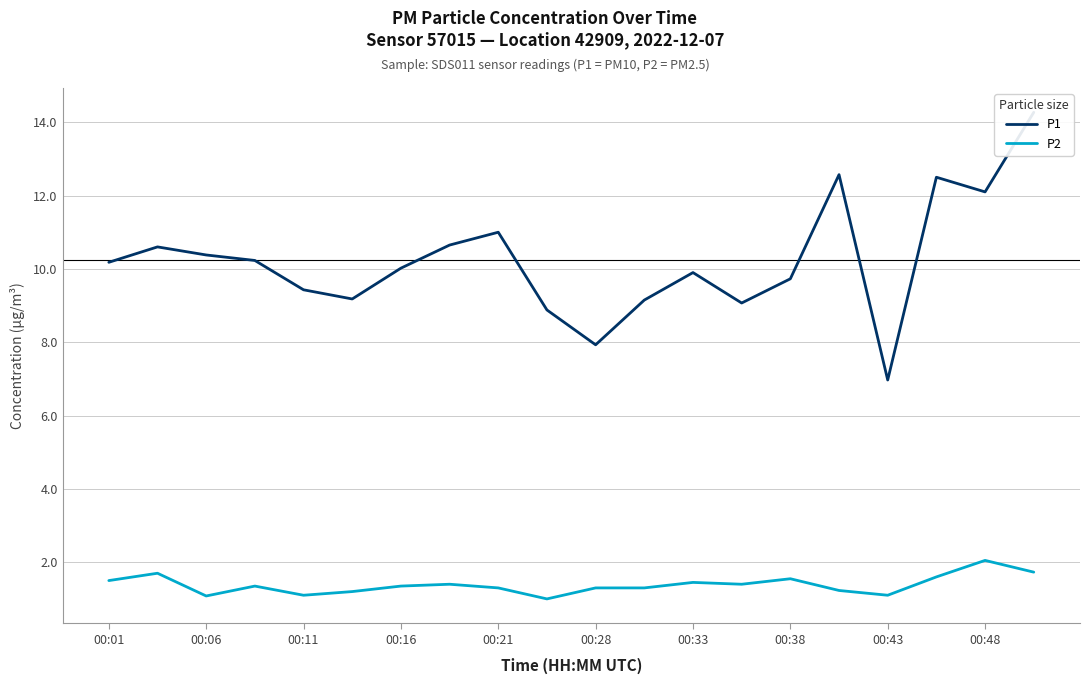

What is the difference between the second highest and minimum values in the P1 series?

5.6